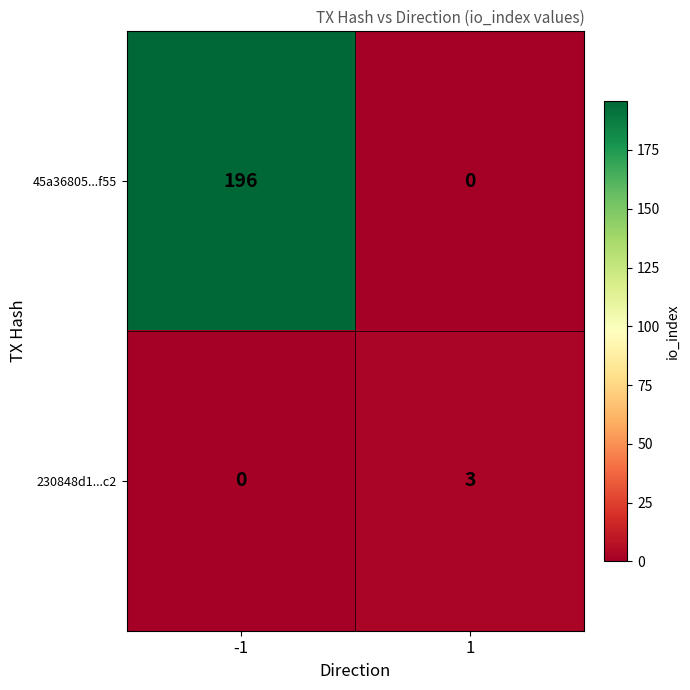

The value of 230848d1...c2 at -1 is -1. True or false?

False